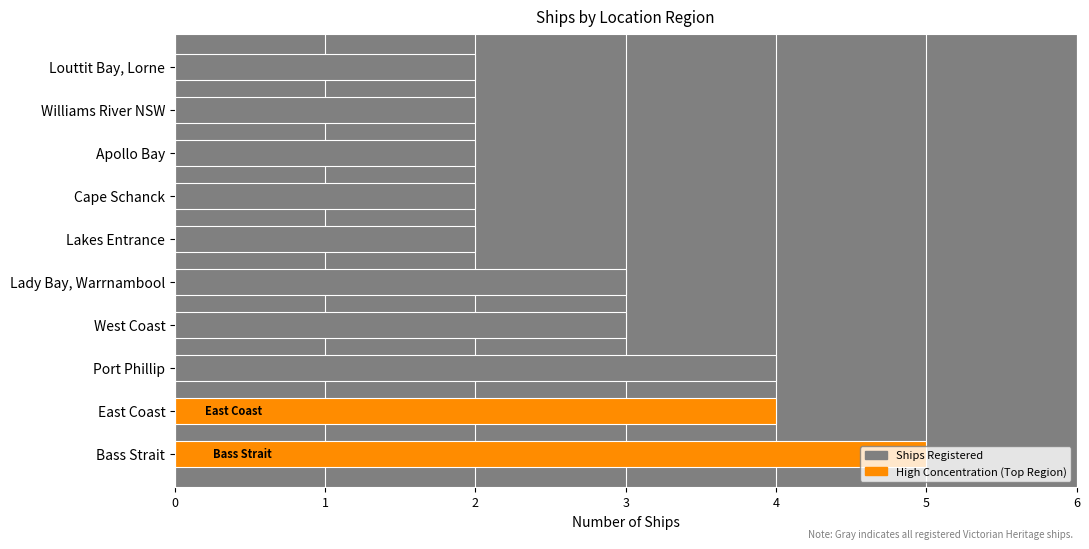

Count the values in the range 2 to 4.

9